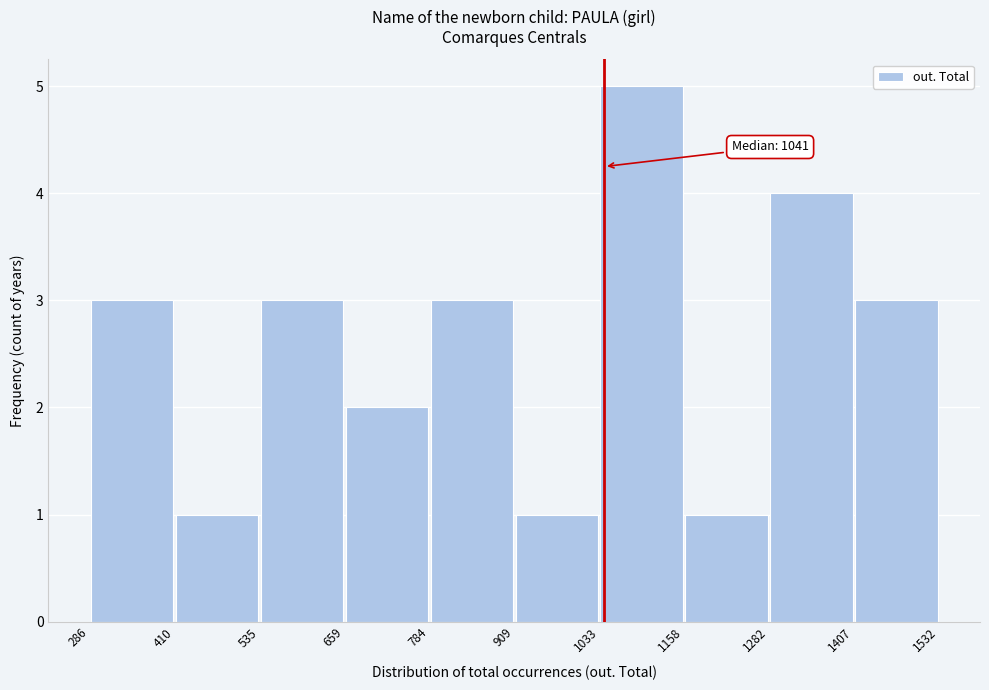

Which range on the x-axis has the tallest bar?

1033 to 1158